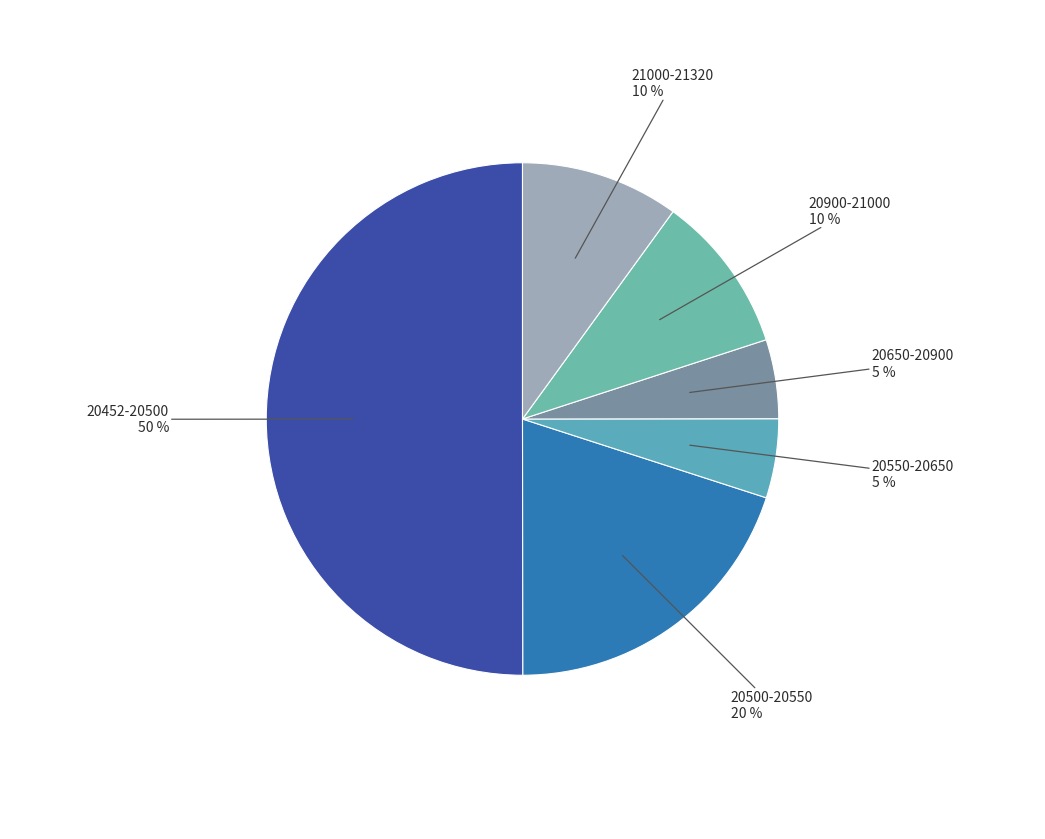

To the nearest percent, what is the average slice percentage?

17%